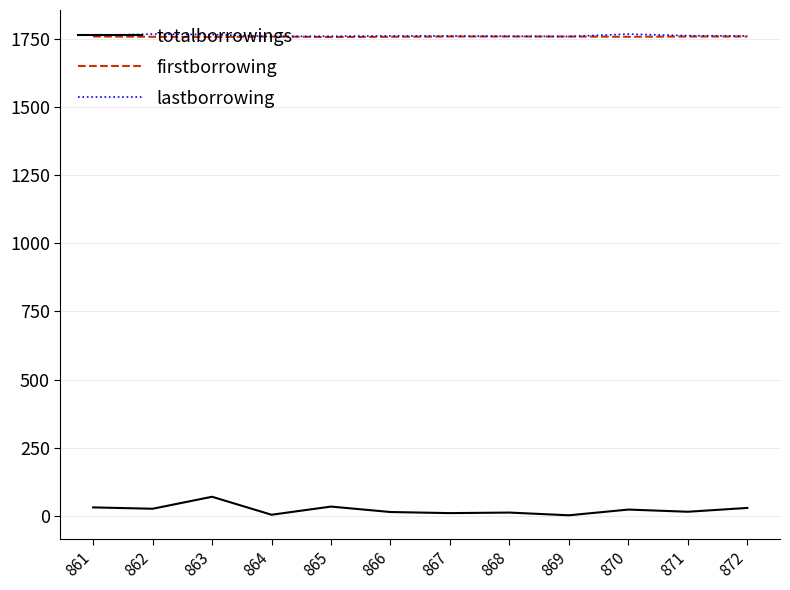

True or false: firstborrowing and totalborrowings cross at least once.

False